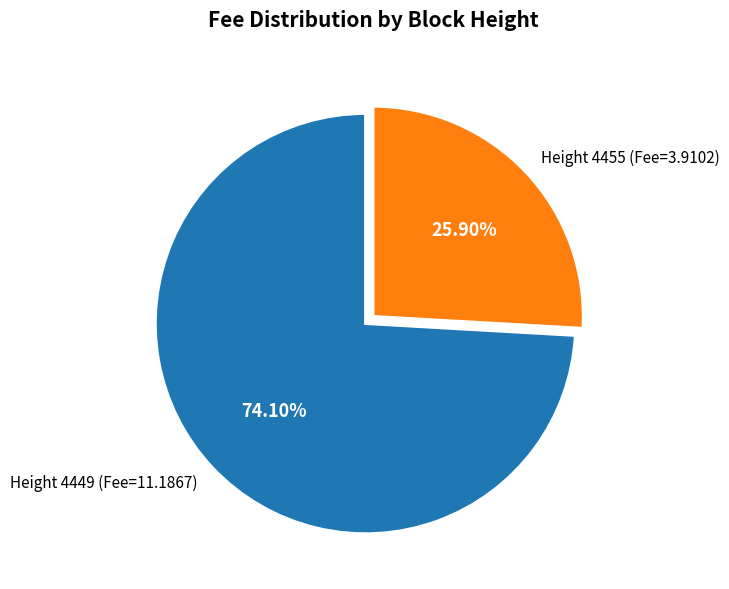

Rank the categories by value from highest to lowest.

Height 4449 (Fee=11.1867), Height 4455 (Fee=3.9102)